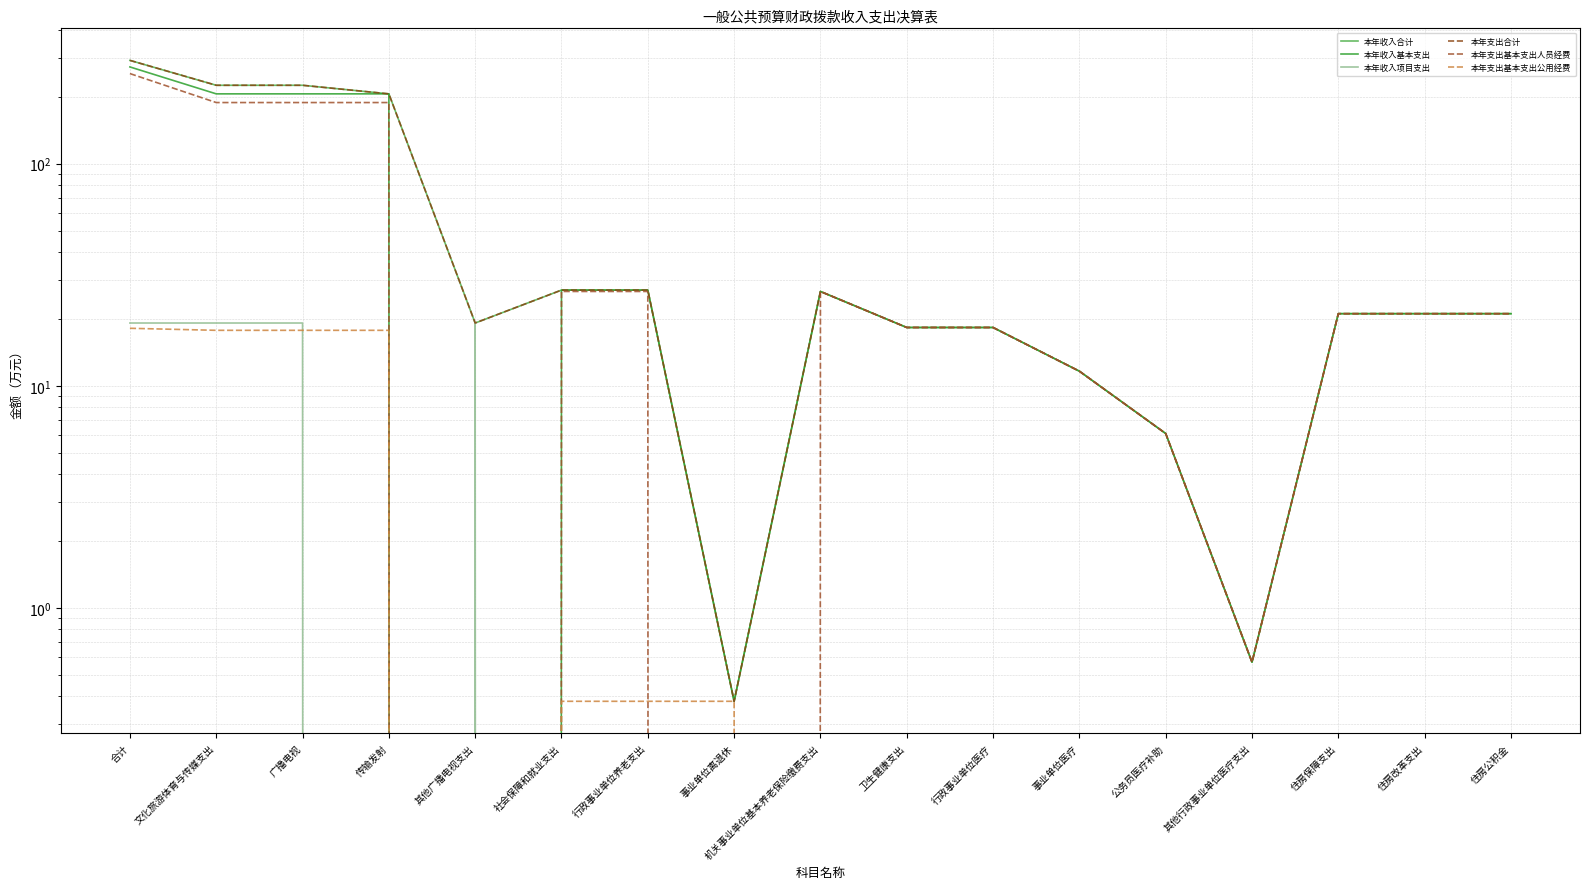

What is the label of the 12th point from the left?

事业单位医疗